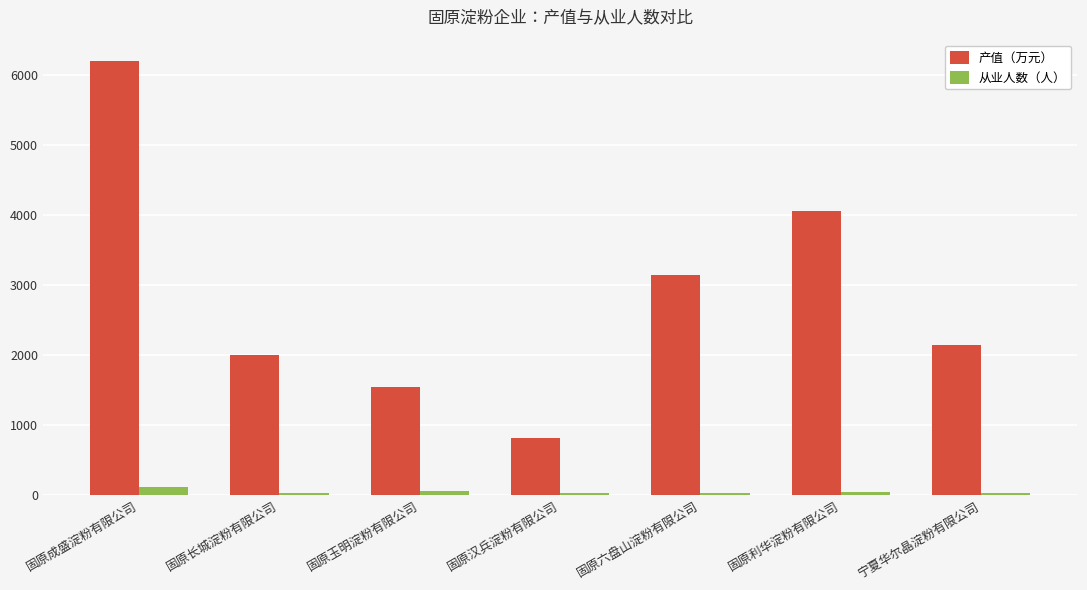

At how many categories does at least one series exceed 4909?

1